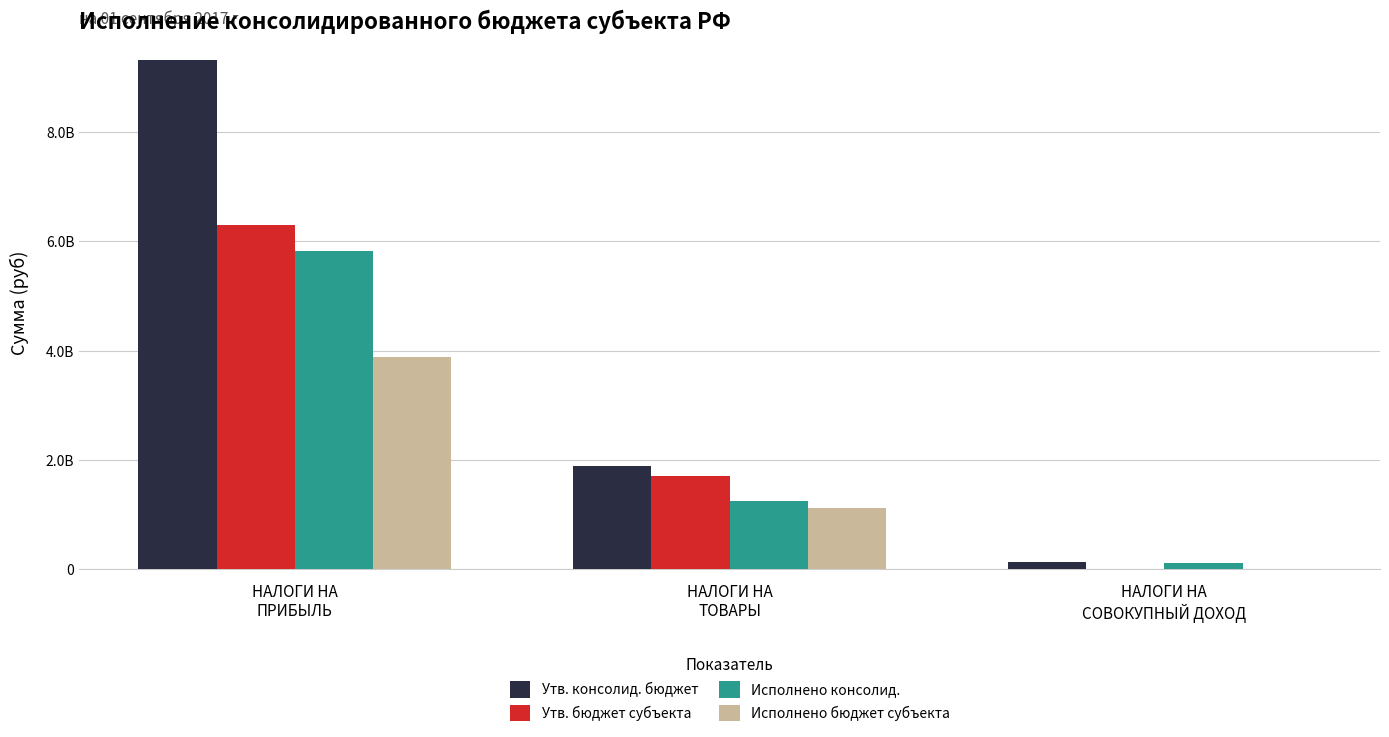

Which series changed the most between НАЛОГИ НА
ТОВАРЫ and НАЛОГИ НА
СОВОКУПНЫЙ ДОХОД?

Утв. консолид. бюджет